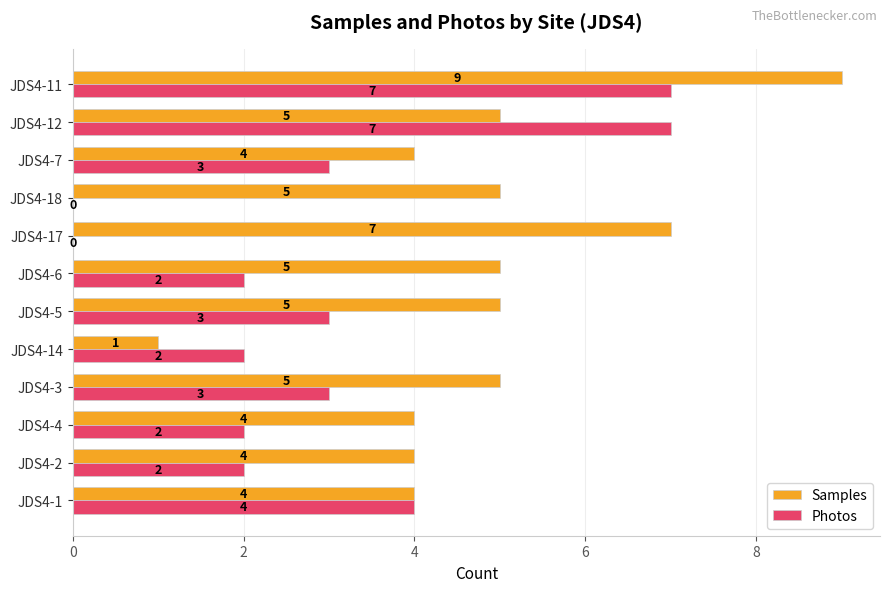

At which label does Samples reach its peak?

JDS4-11